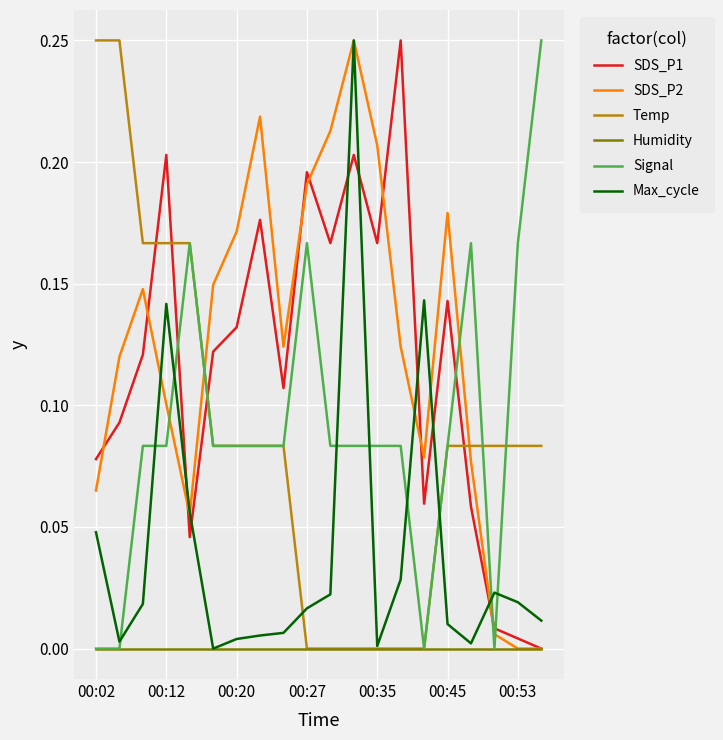

In SDS_P2, how many points are higher than both neighbors (excluding endpoints)?

4